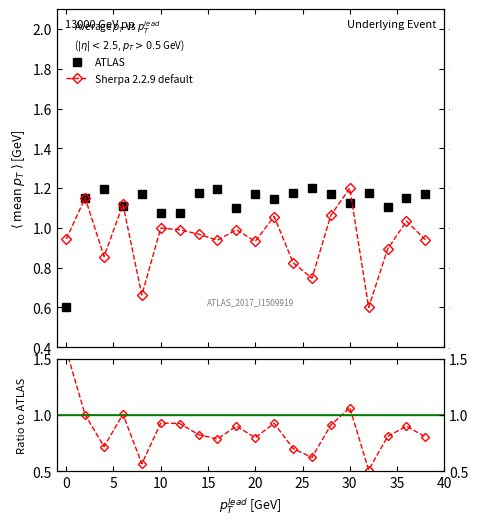

What is the highest value of the ATLAS series?

1.2